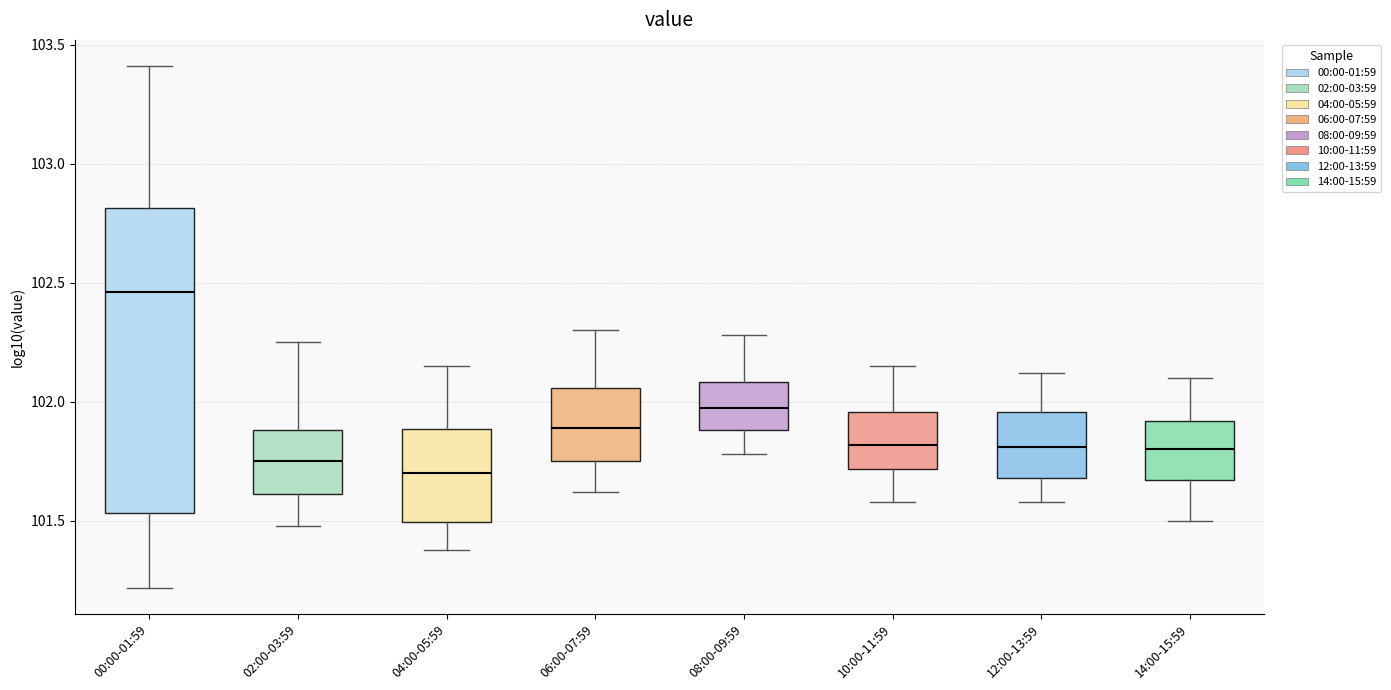

Reading left to right, transcribe this box plot: for each box, give where its median line is, the range the box spans, and where its two whiskers end, as read against the y-axis. The values are not printed on the chart, so give them approximately, as read against the axis.

00:00-01:59: median 102.45, box 101.55 to 102.80, whiskers 101.20 to 103.40
02:00-03:59: median 101.75, box 101.60 to 101.90, whiskers 101.50 to 102.25
04:00-05:59: median 101.70, box 101.50 to 101.90, whiskers 101.40 to 102.15
06:00-07:59: median 101.90, box 101.75 to 102.05, whiskers 101.60 to 102.30
08:00-09:59: median 102.00, box 101.90 to 102.10, whiskers 101.80 to 102.30
10:00-11:59: median 101.80, box 101.70 to 101.95, whiskers 101.60 to 102.15
12:00-13:59: median 101.80, box 101.70 to 101.95, whiskers 101.60 to 102.10
14:00-15:59: median 101.80, box 101.65 to 101.90, whiskers 101.50 to 102.10